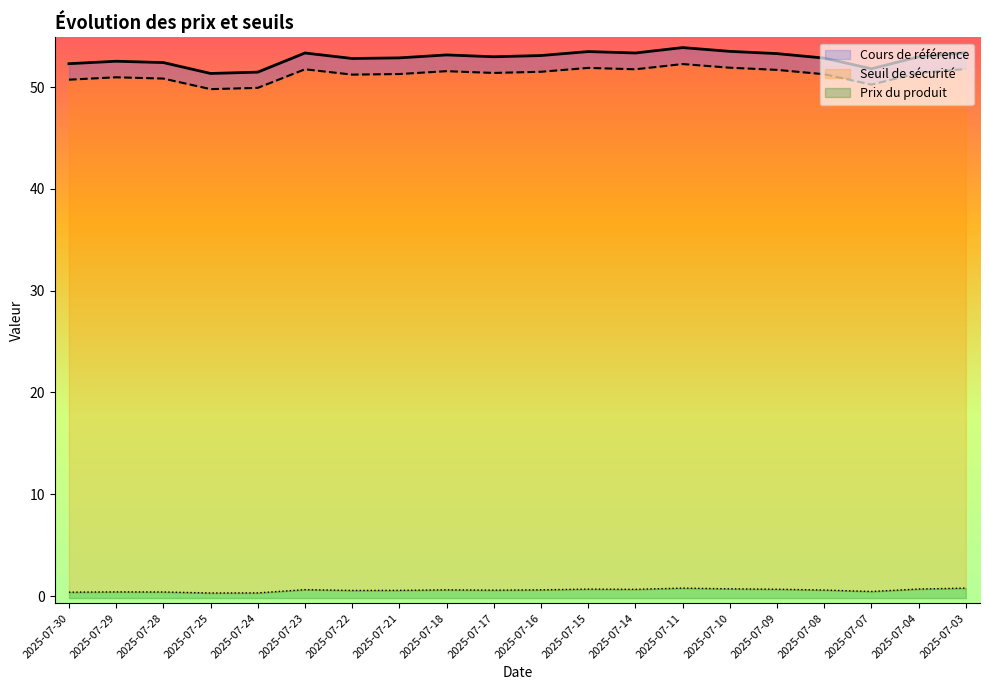

At which category does Prix du produit (line) reach its first local peak?

2025-07-29